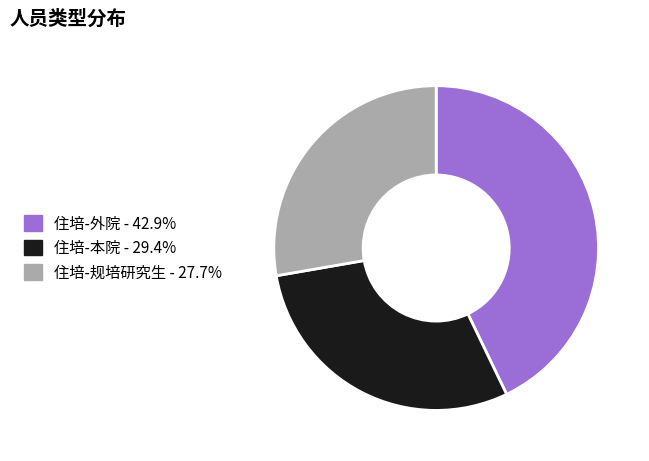

Which category has the smallest portion of the pie?

住培-规培研究生